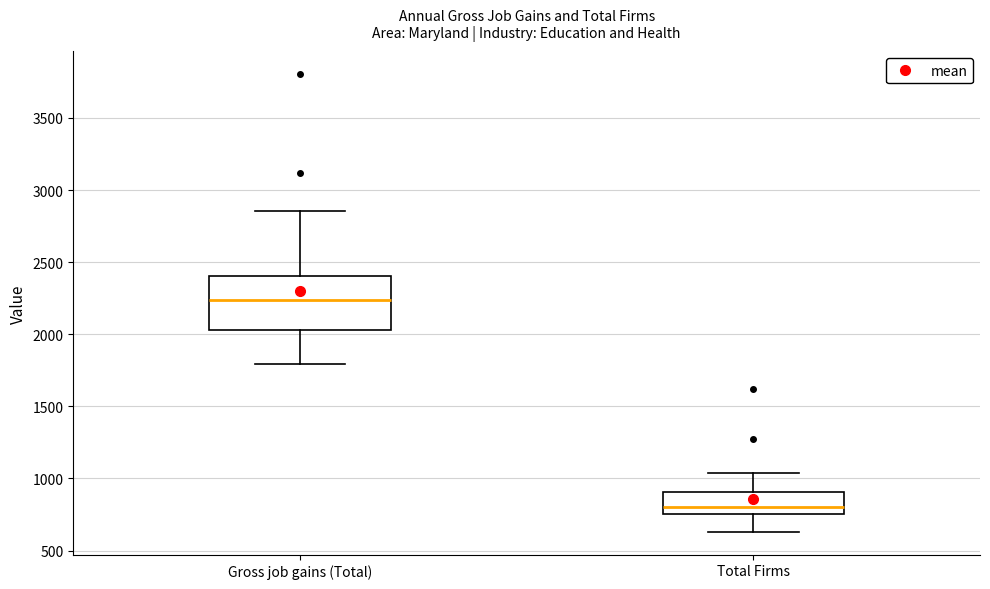

Where does the lower whisker of the box for Gross job gains (Total) end on the y-axis? The values are not printed on the chart, so give them approximately, as read against the axis.

1800